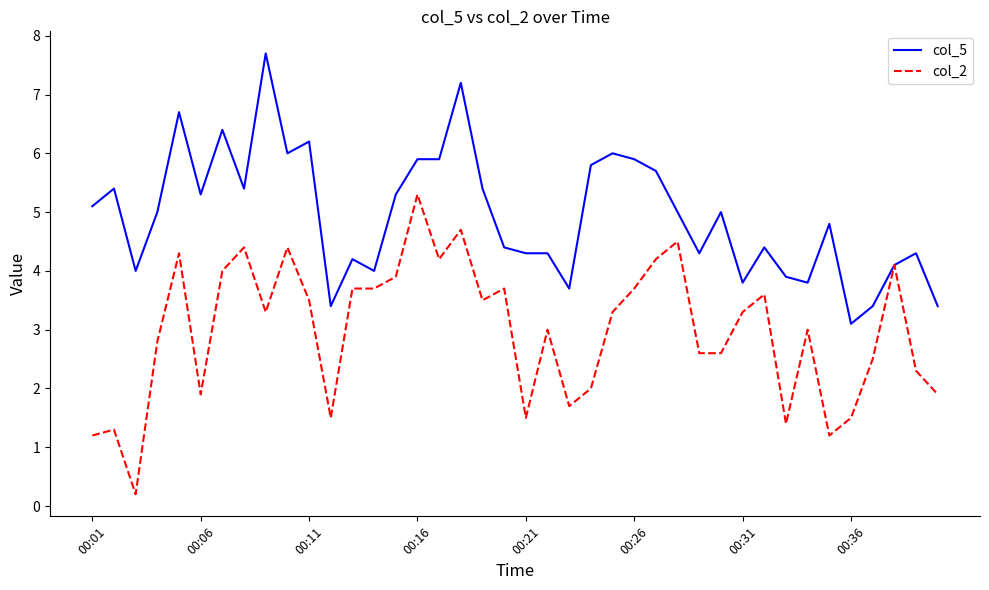

What is the greatest value displayed?

7.7